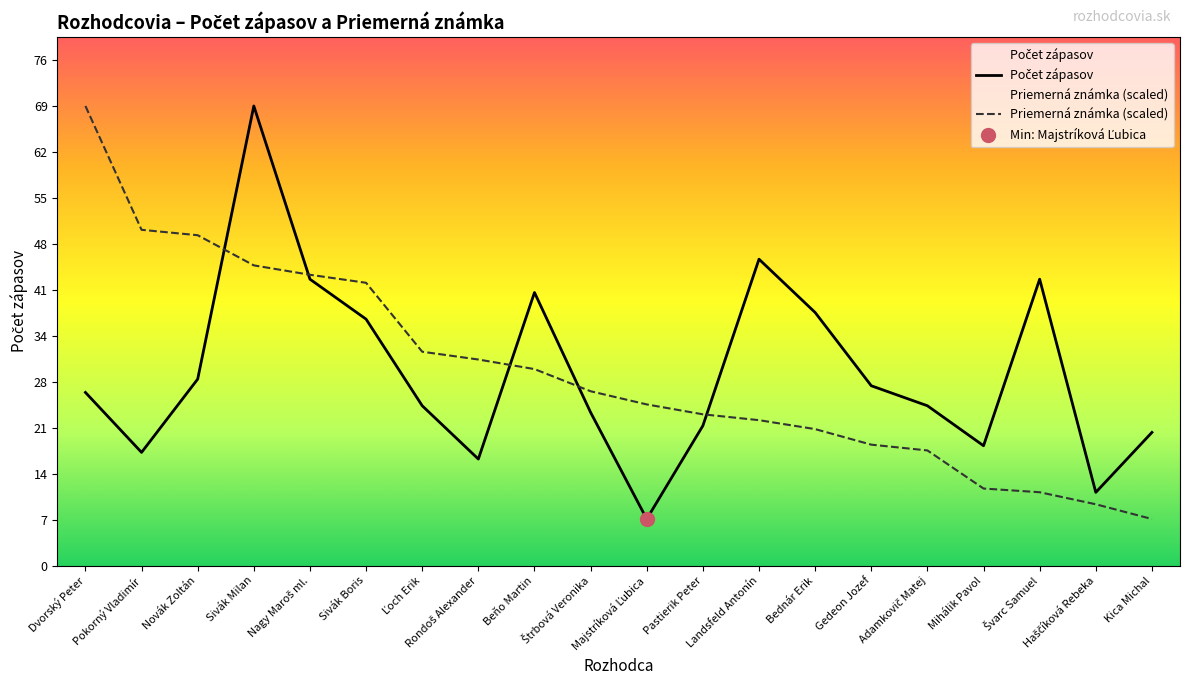

At which category does Počet zápasov reach its first local peak?

Sivák Milan